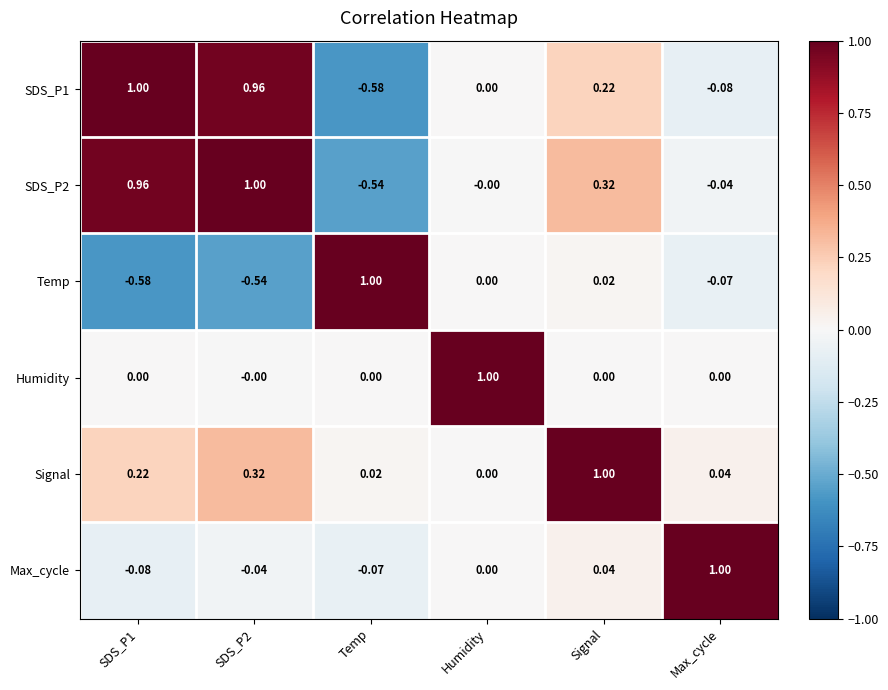

At which label is SDS_P2 closest to 0?

Humidity